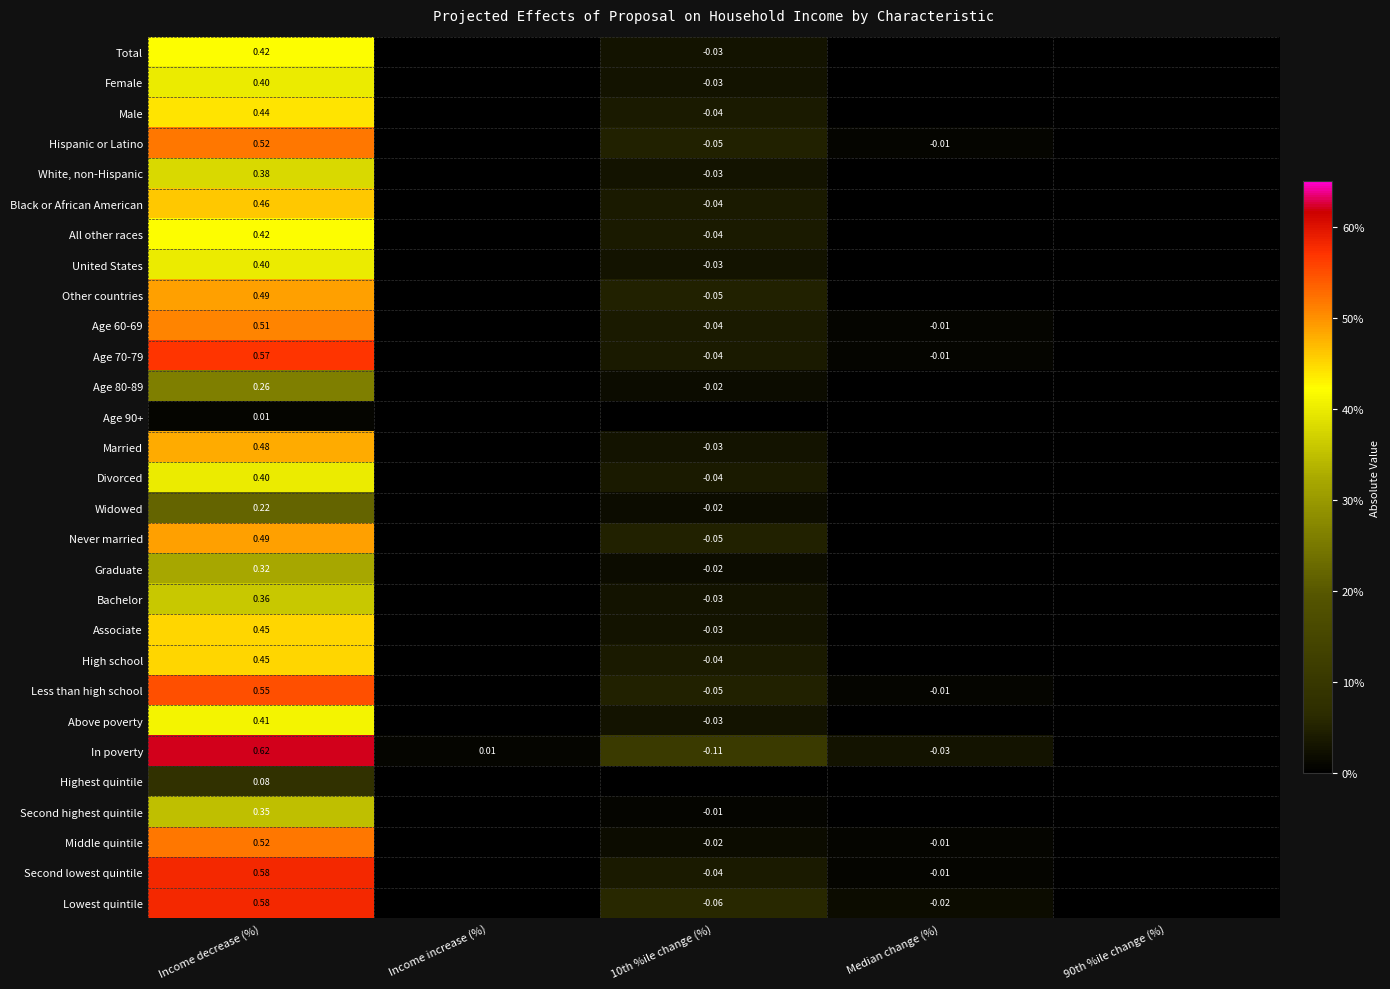

Is it true that Second highest quintile equals 0.0 at 10th %ile change (%)?

True